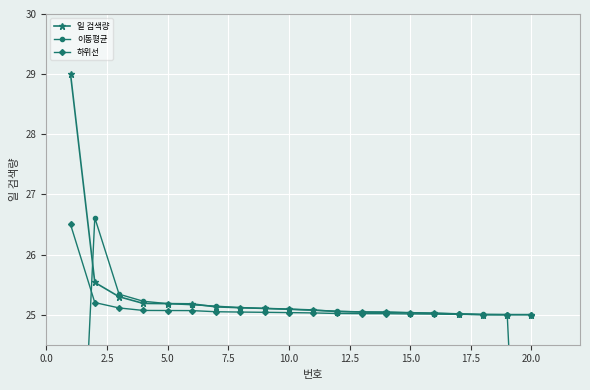

Which series has the largest range (max minus min)?

이동평균